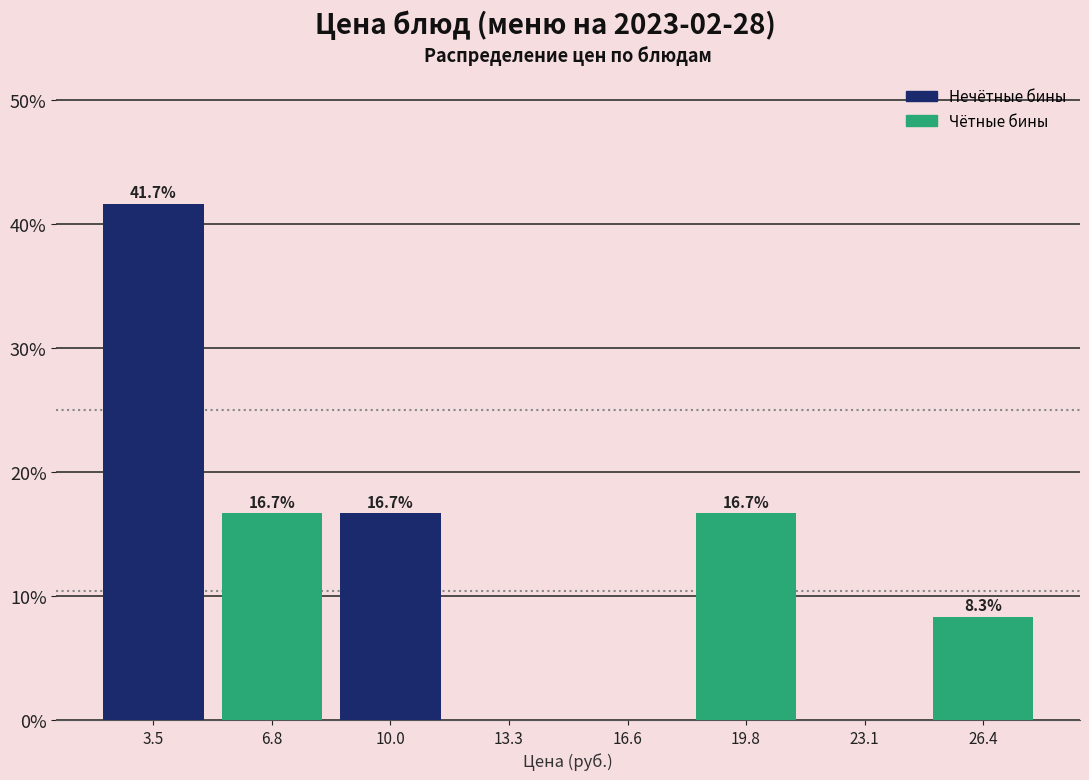

Reading left to right, list all the values displayed in this chart.

3.5=41.7	6.8=16.7	10.0=16.7	13.3=0.0	16.6=0.0	19.8=16.7	23.1=0.0	26.4=8.3